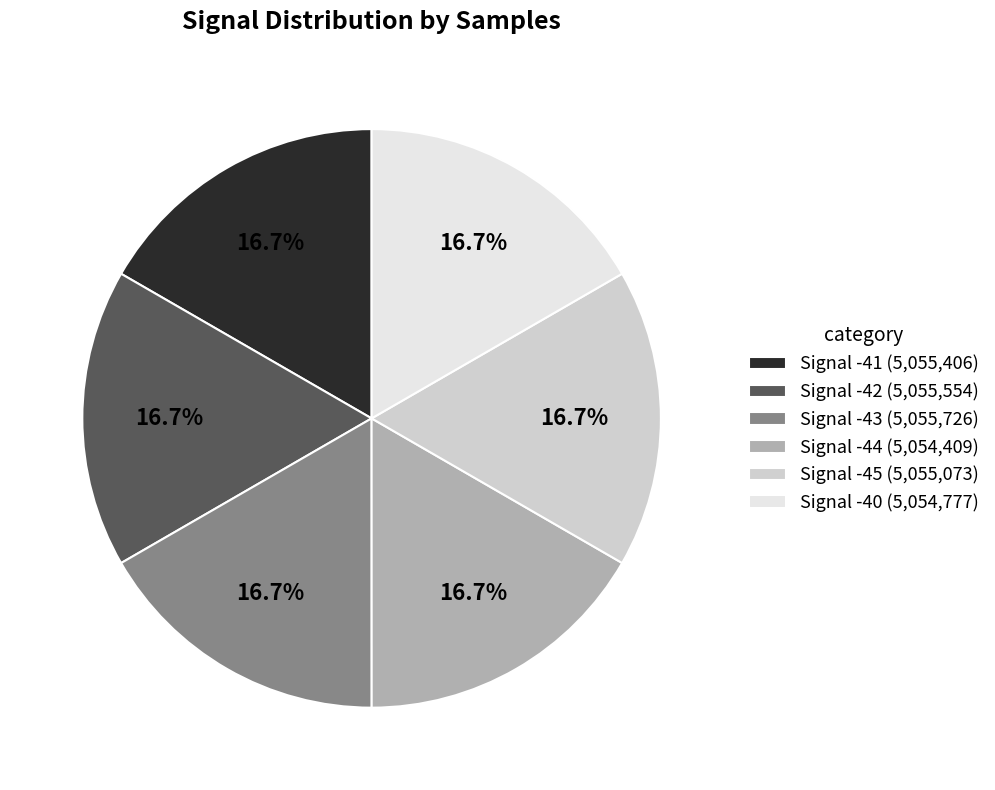

What is the ratio of the value at Signal -40 to the value at Signal -41?

1.0